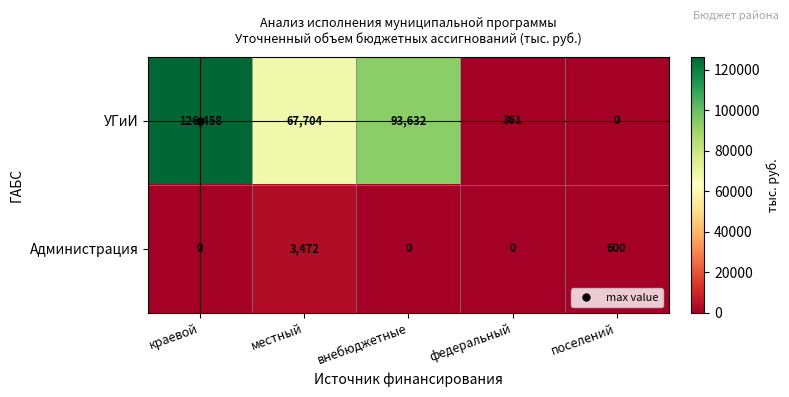

The Администрация series shows 0 at внебюджетные. True or false?

True